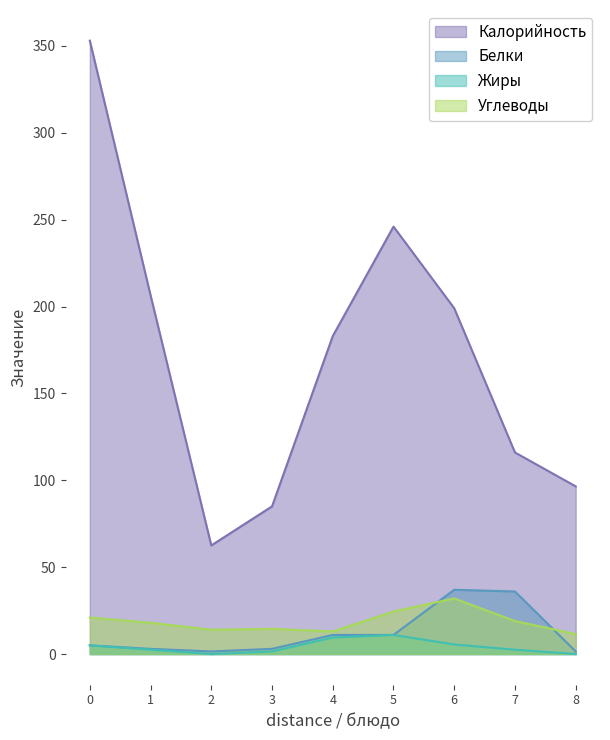

What is the highest value of the Калорийность series?

353.0